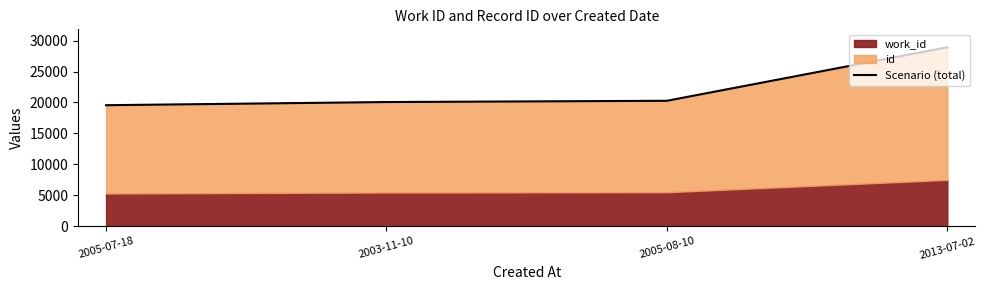

Count the number of values greater than 20275.

1